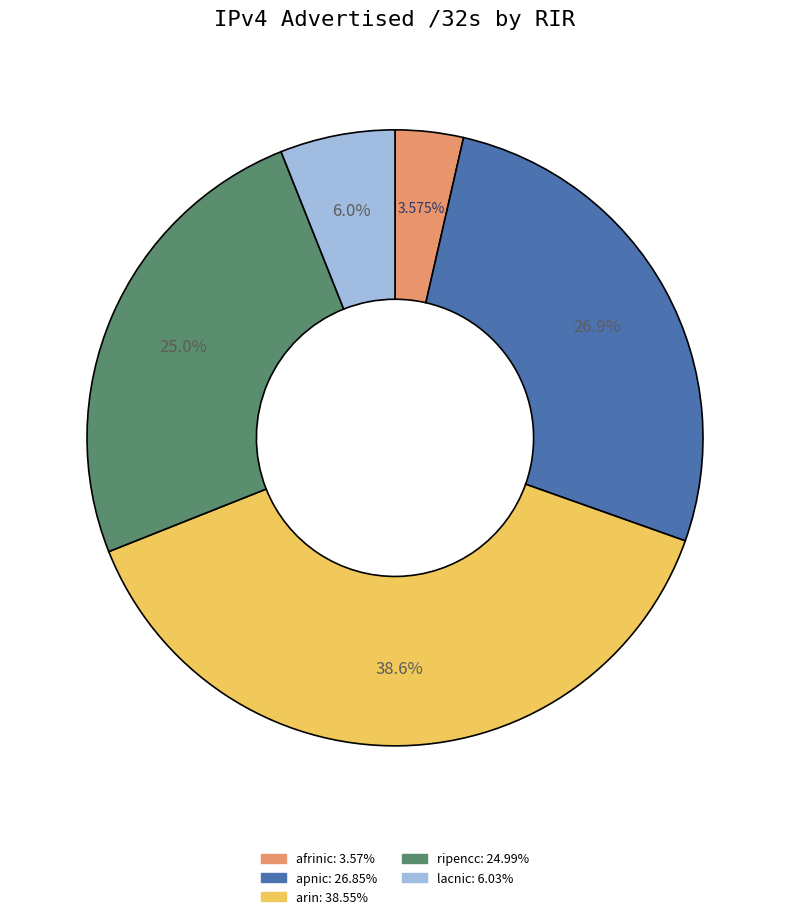

Is there a majority slice in this chart?

No